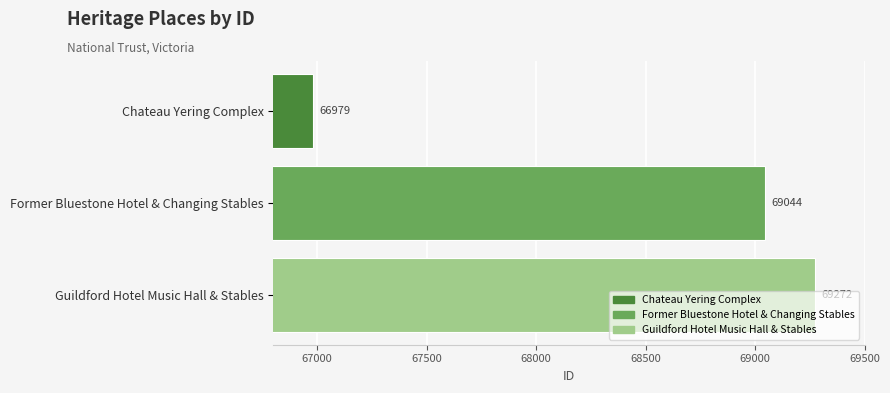

Which category has the highest value across all series?

Guildford Hotel Music Hall & Stables